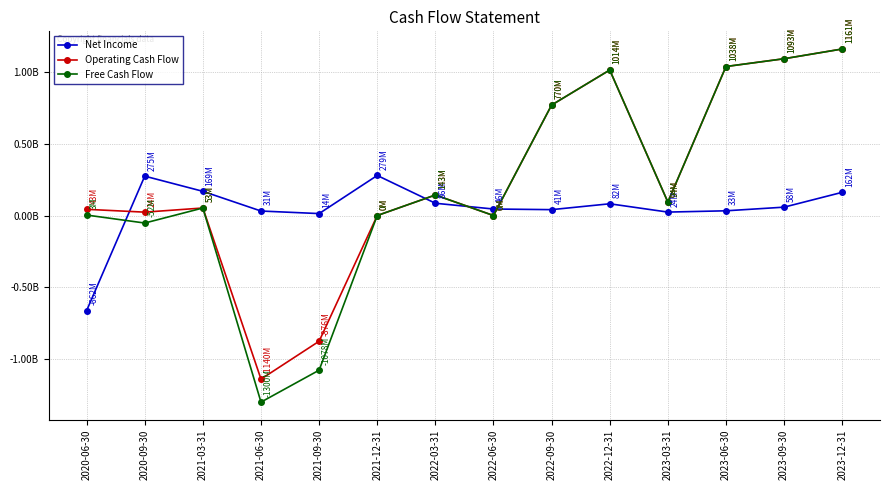

True or false: Net Income and Operating Cash Flow intersect in this chart.

True